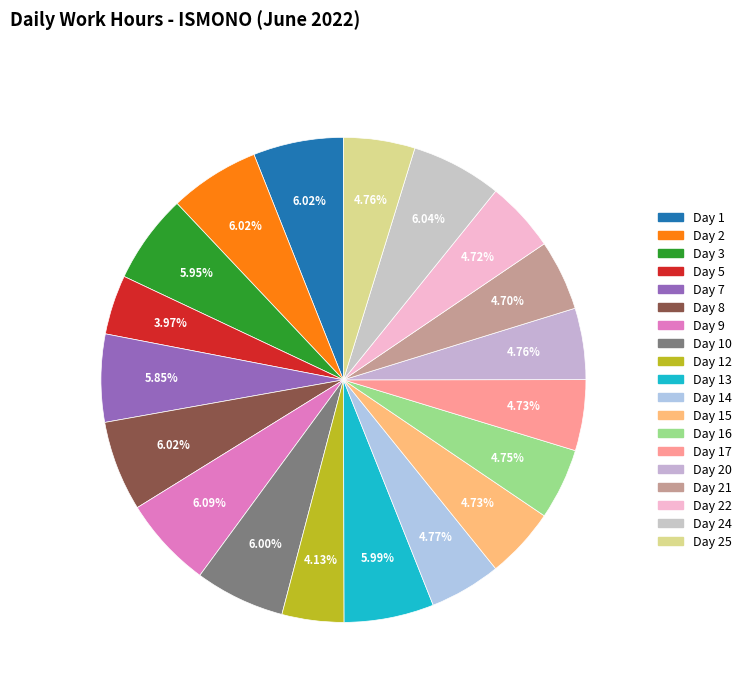

Which category has the biggest portion of the pie?

Day 9